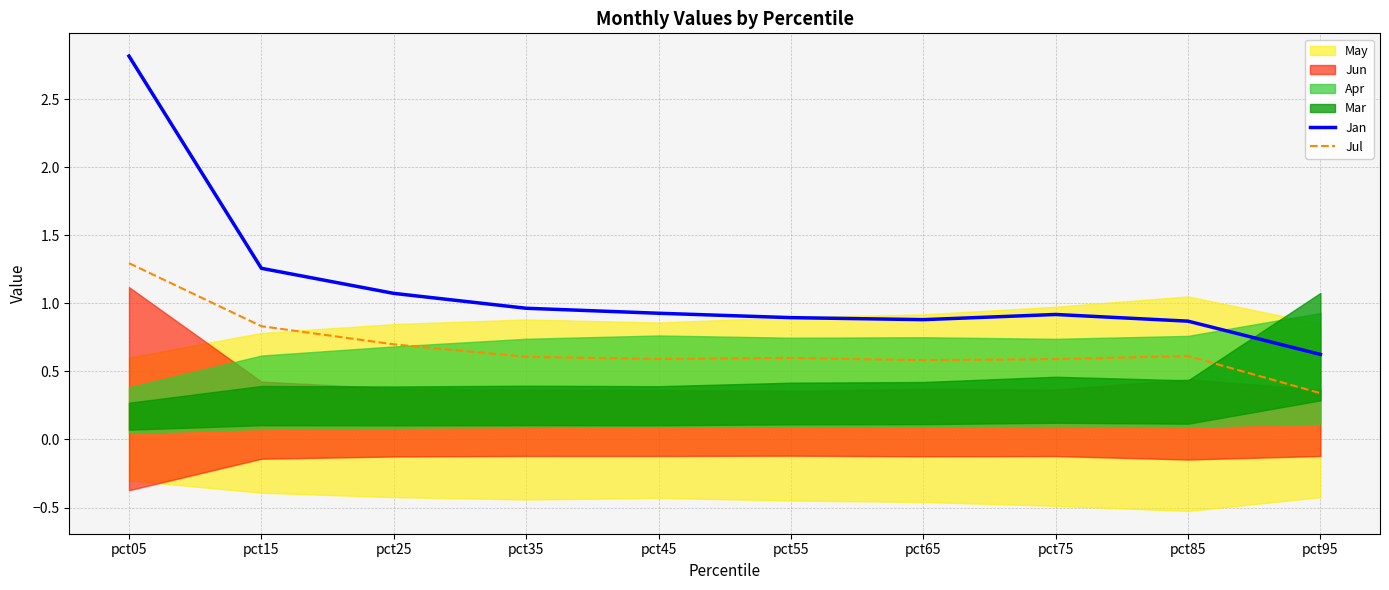

What is the value of the Jul point at the 8th from the left?

0.6